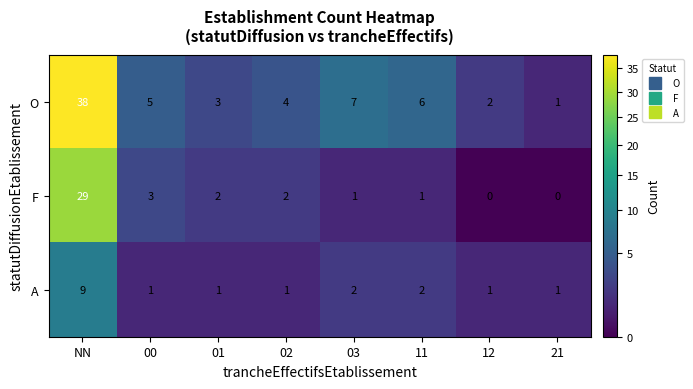

What is the spread (max minus min) of values at 11?

5